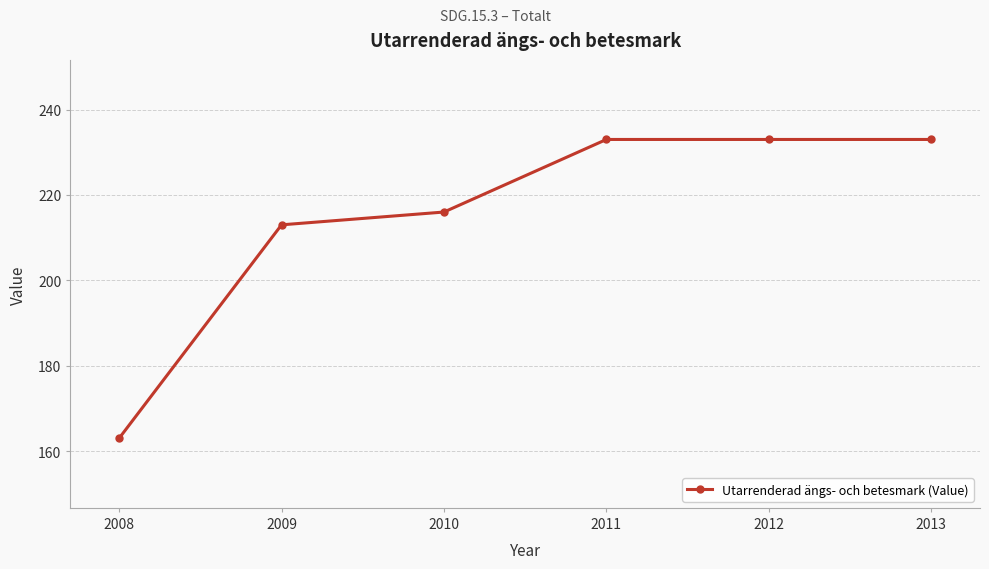

Approximately how many times larger is the value at 2008 compared to 2013?

0.7